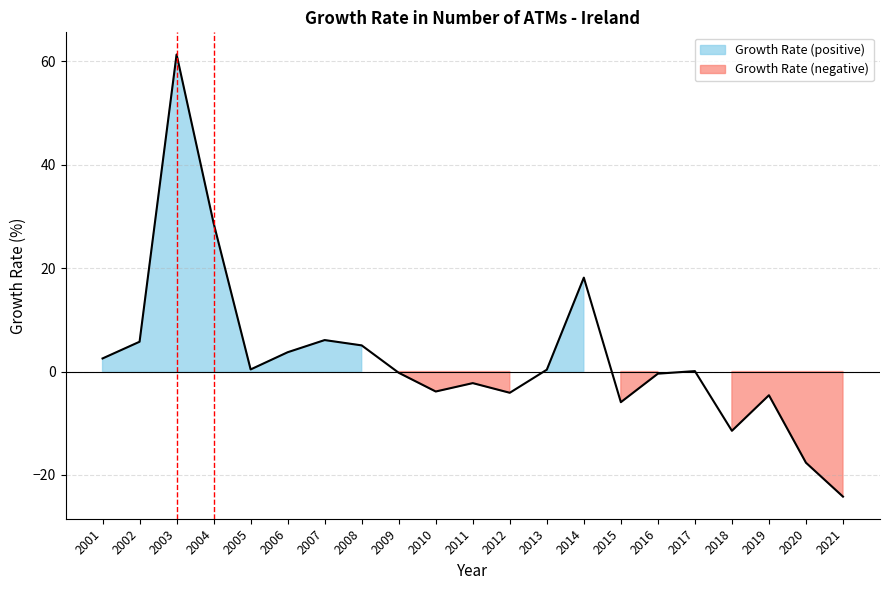

How many values are above zero?

11